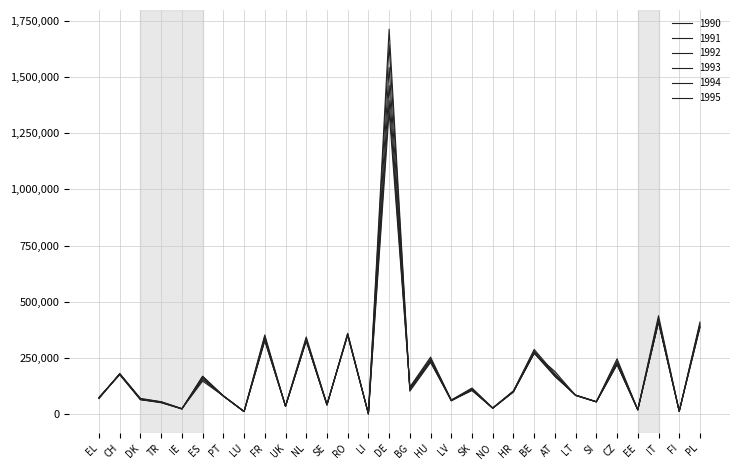

What is the label of the 17th point from the left?

HU